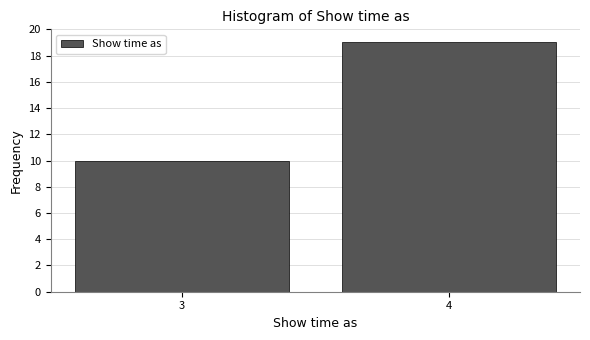

Reading left to right, list all the values displayed in this chart.

3=10	4=19